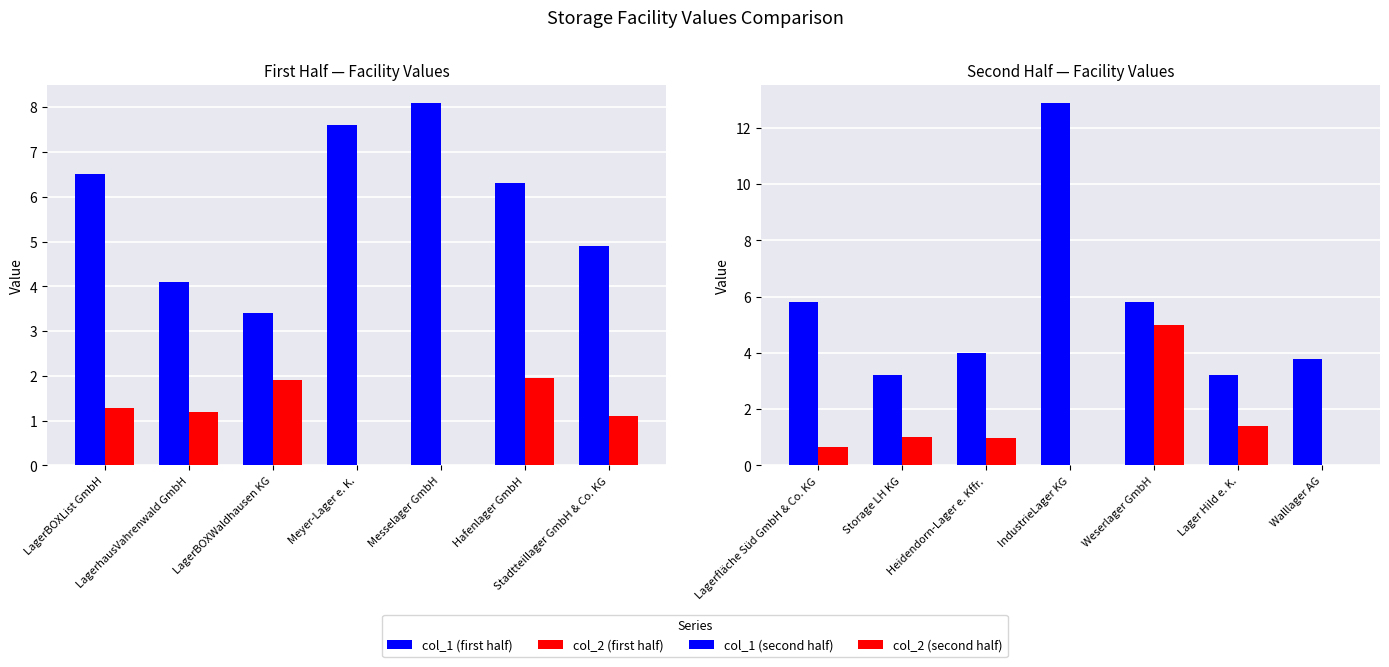

How many data points does each series have?

7